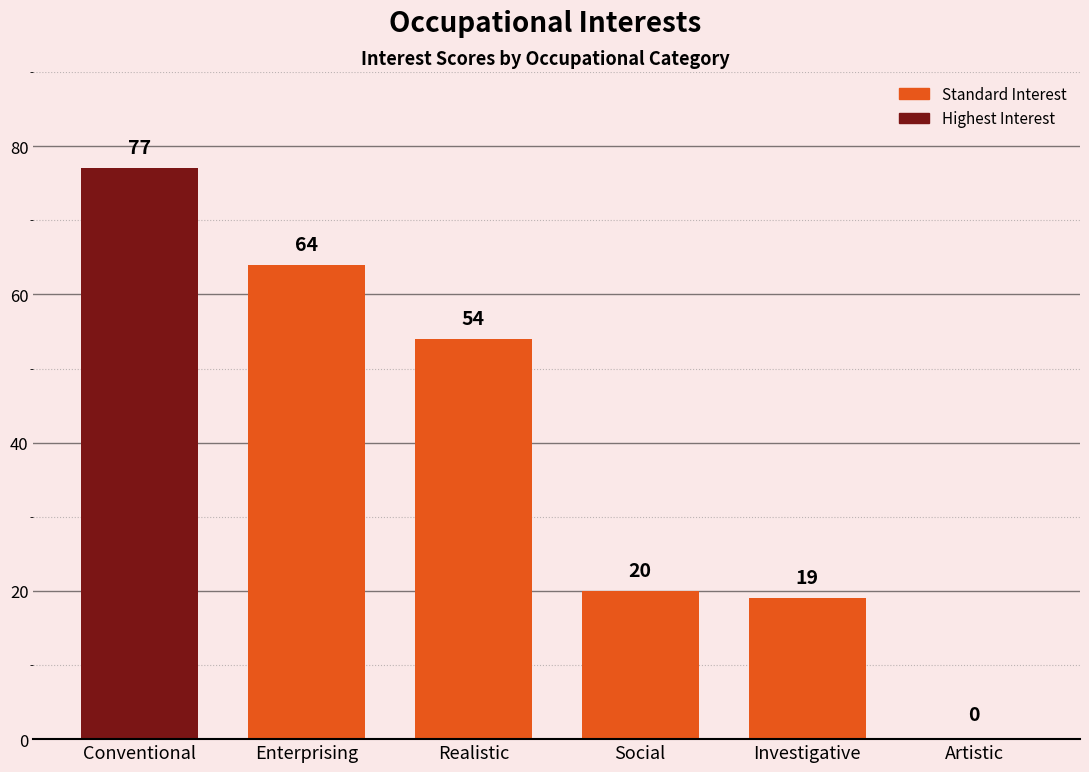

Are the bars grouped side by side (vs. stacked)?

No